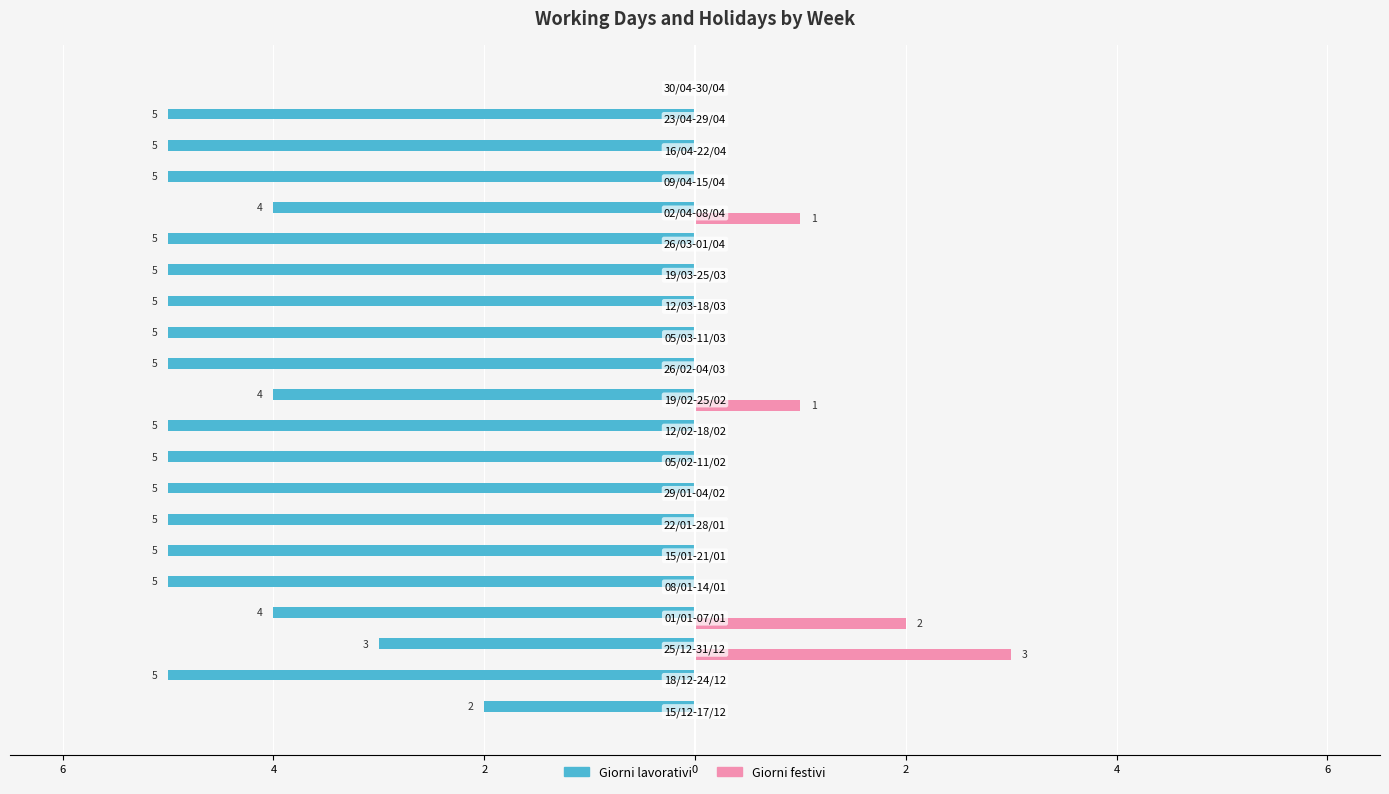

What are all the series names shown in the legend?

Giorni lavorativi, Giorni festivi